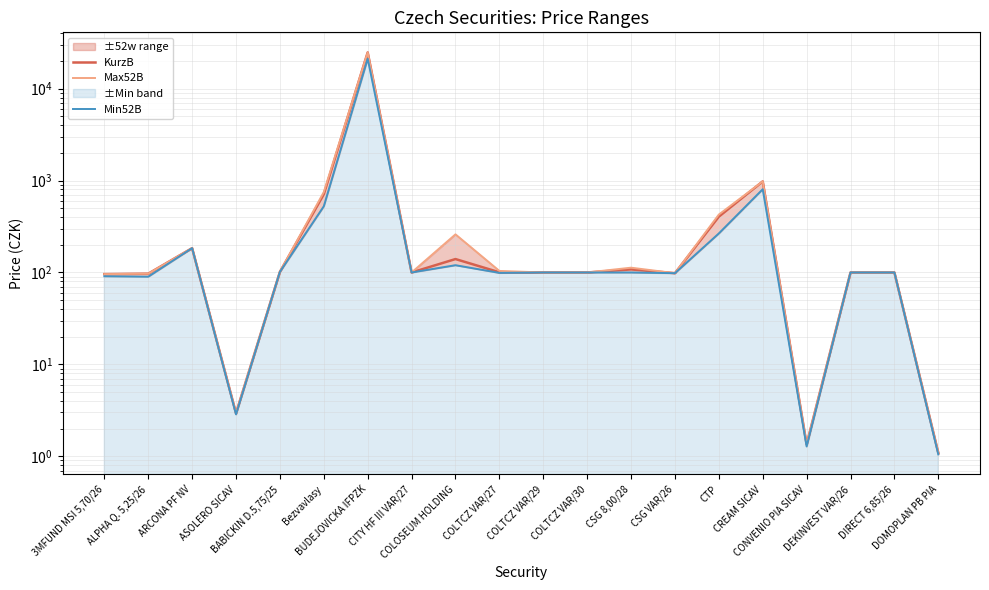

What is the spread (max minus min) of values at 3MFUND MSI 5,70/26?

5.0